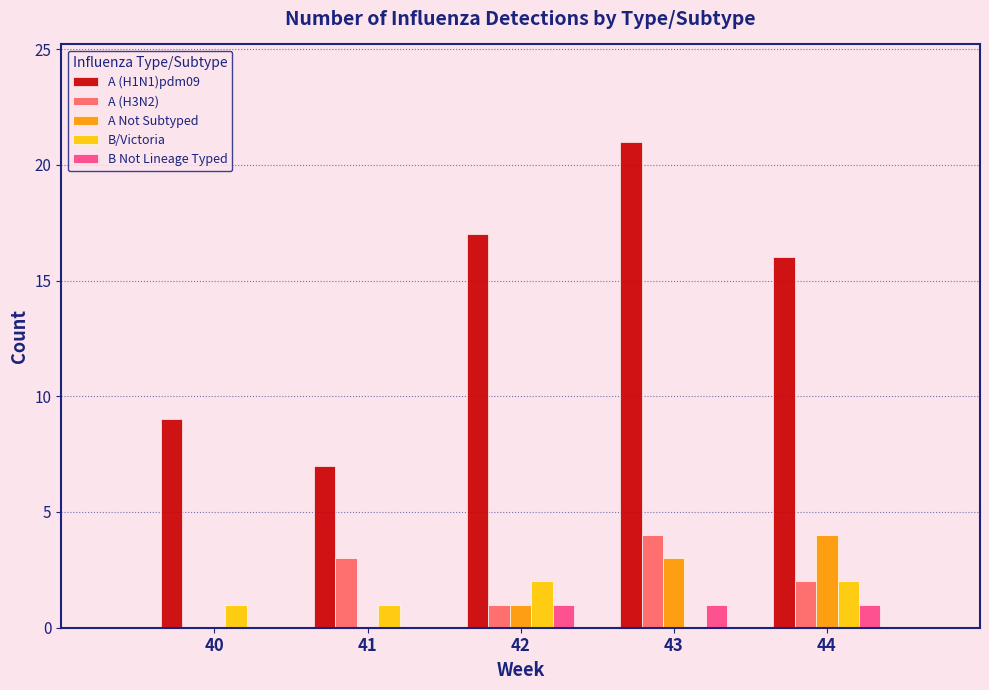

Reading right to left, what are all the values shown in this chart?

A (H1N1)pdm09: 44=16	43=21	42=17	41=7	40=9
A (H3N2): 44=2	43=4	42=1	41=3	40=0
A Not Subtyped: 44=4	43=3	42=1	41=0	40=0
B/Victoria: 44=2	43=0	42=2	41=1	40=1
B Not Lineage Typed: 44=1	43=1	42=1	41=0	40=0